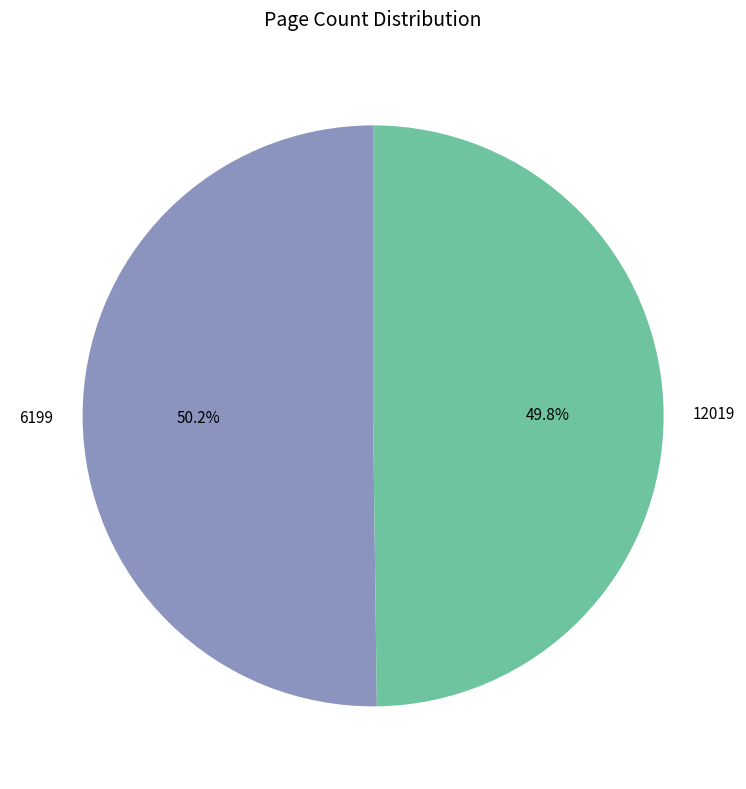

What is the ratio of the value at 6199 to the value at 12019?

1.0